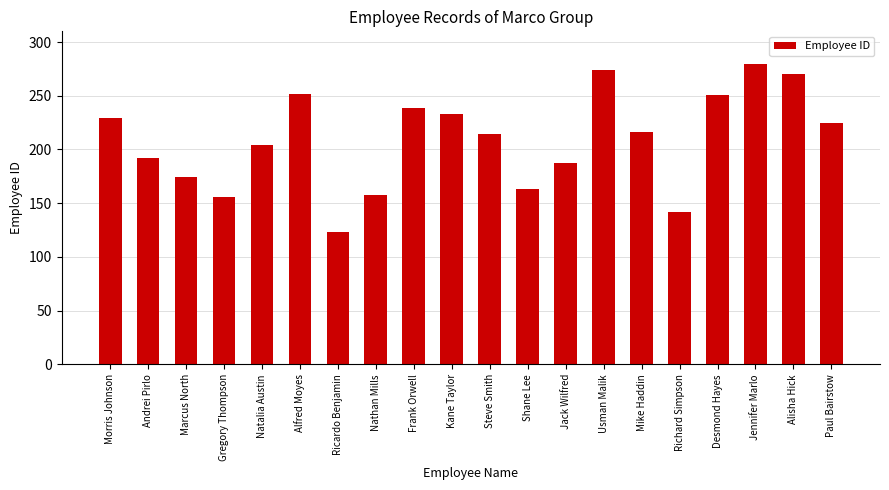

The value at Steve Smith is 214. True or false?

True